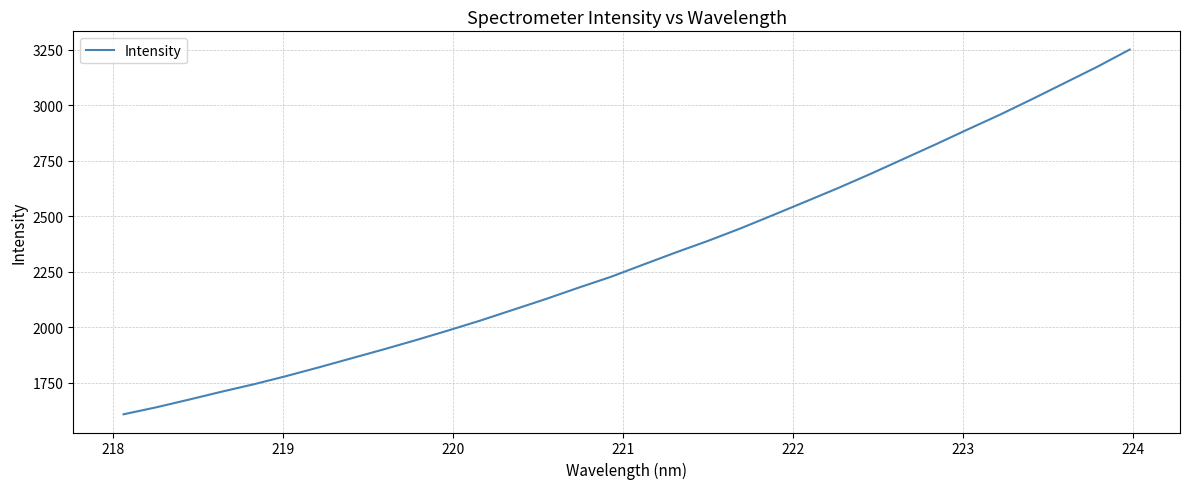

Reading left to right, what are all the values shown in this chart?

1608.1	1639.2	1673.7	1709.2	1743.0	1779.9	1819.1	1859.7	1900.2	1942.2	1985.9	2031.1	2079.2	2127.3	2178.1	2227.1	2282.3	2336.9	2389.5	2445.6	2505.5	2565.9	2626.9	2690.7	2756.9	2823.2	2891.2	2958.1	3028.7	3101.2	3173.8	3251.3